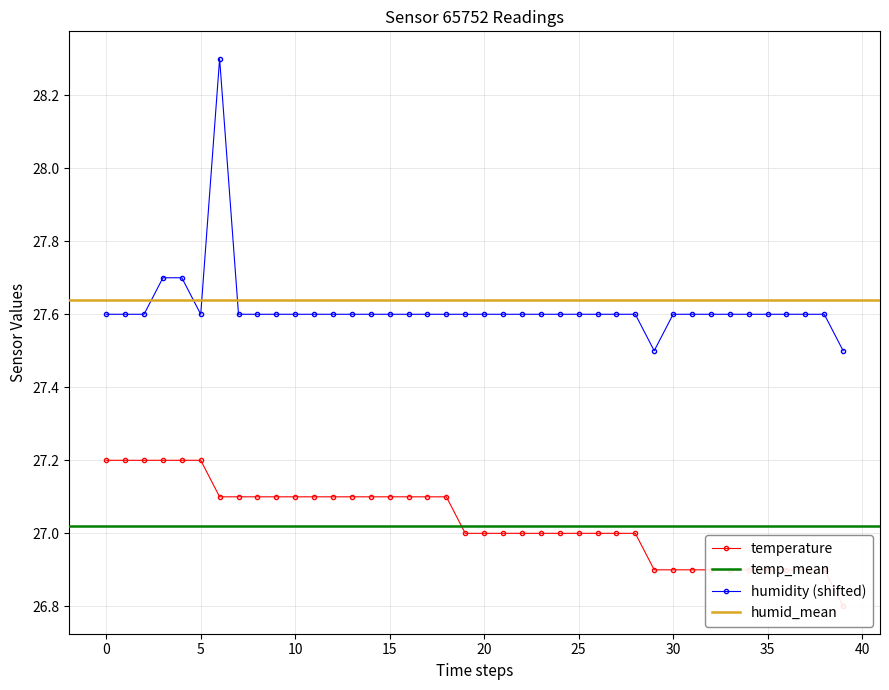

True or false: temperature and humidity intersect in this chart.

False